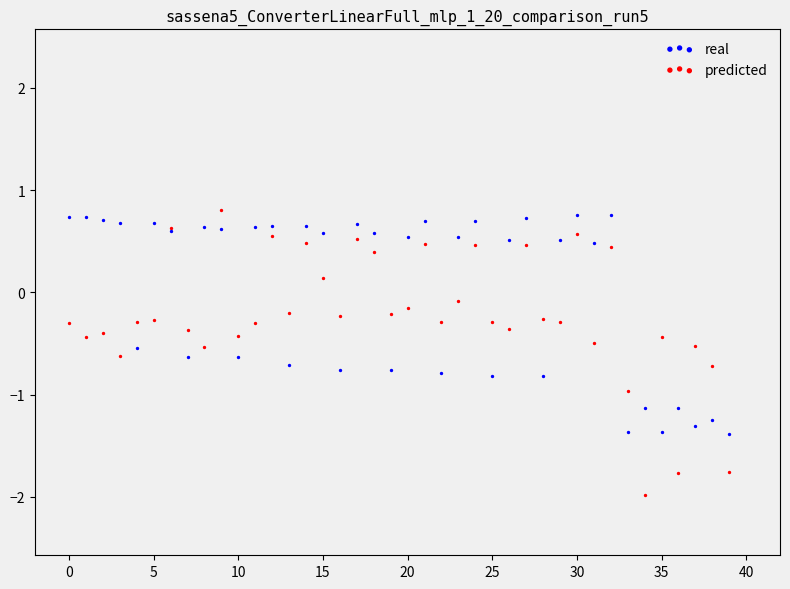

What are all the series names shown in the legend?

real, predicted